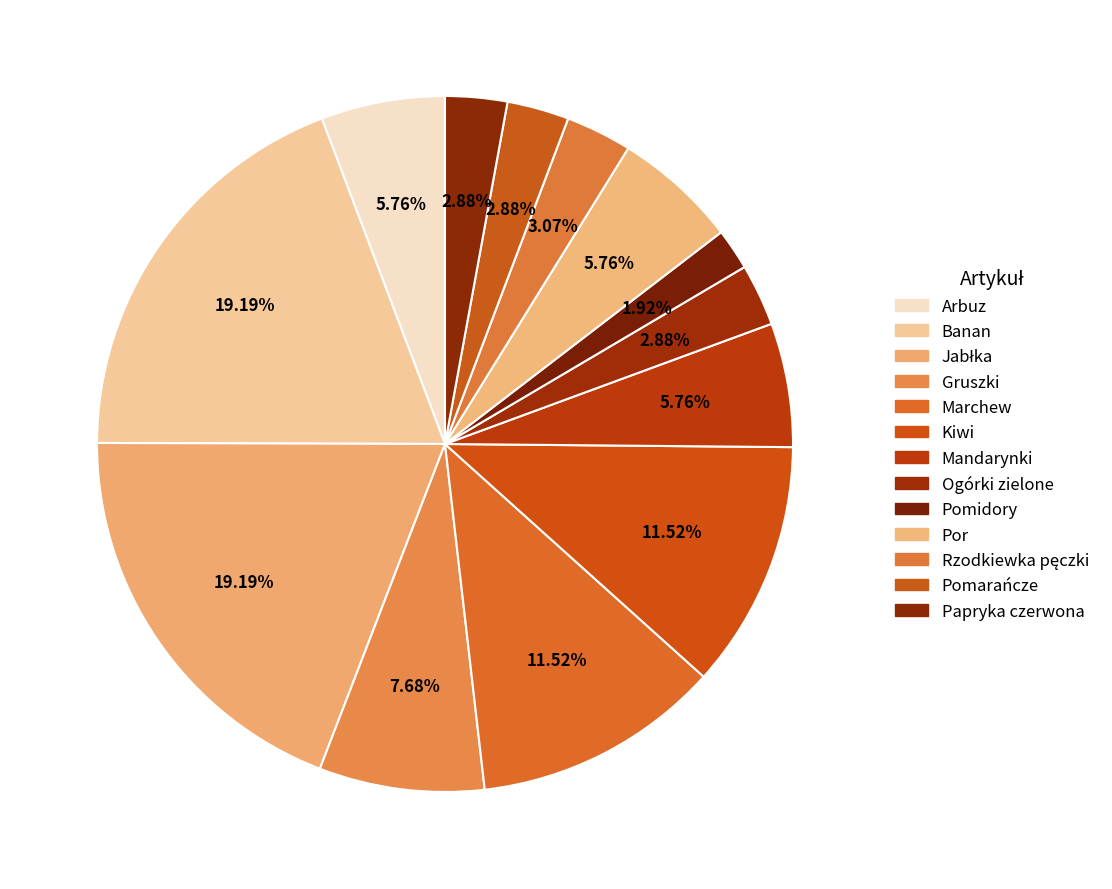

Which slice is the largest?

Banan